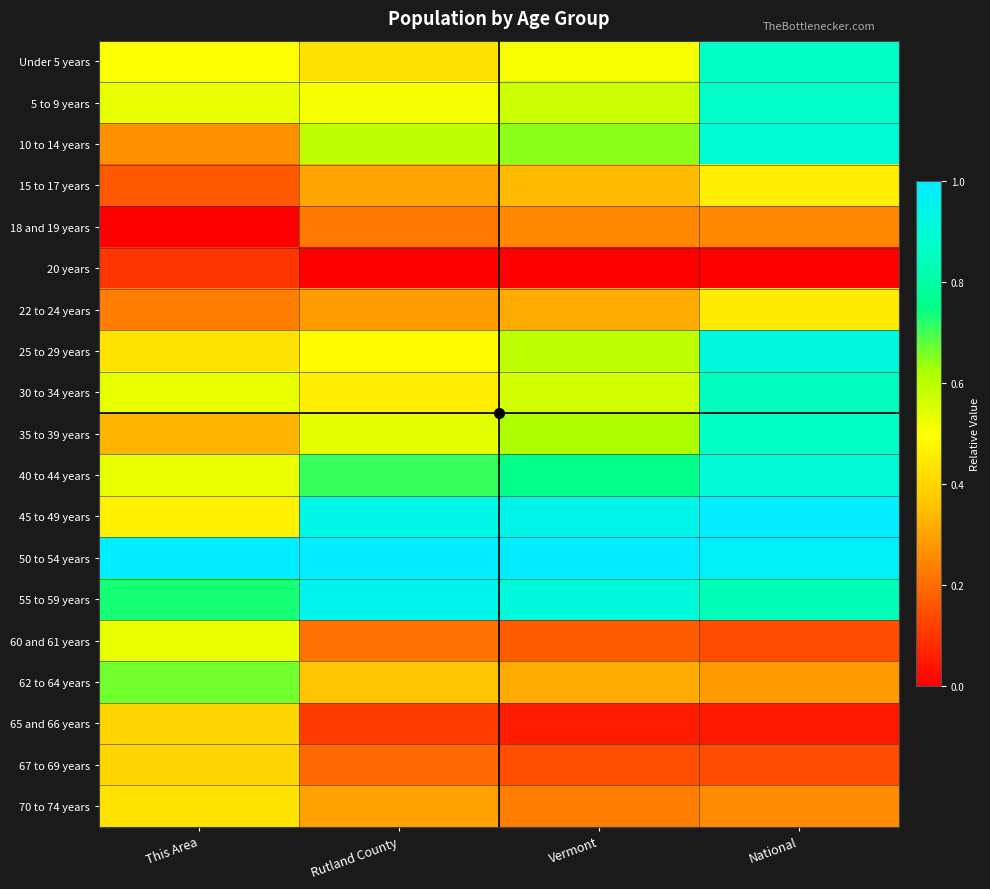

List the series in order of their peak value, highest first.

45 to 49 years, 50 to 54 years, 55 to 59 years, 25 to 29 years, 40 to 44 years, 10 to 14 years, 5 to 9 years, Under 5 years, 35 to 39 years, 30 to 34 years, 62 to 64 years, 60 and 61 years, 15 to 17 years, 22 to 24 years, 70 to 74 years, 65 and 66 years, 67 to 69 years, 18 and 19 years, 20 years